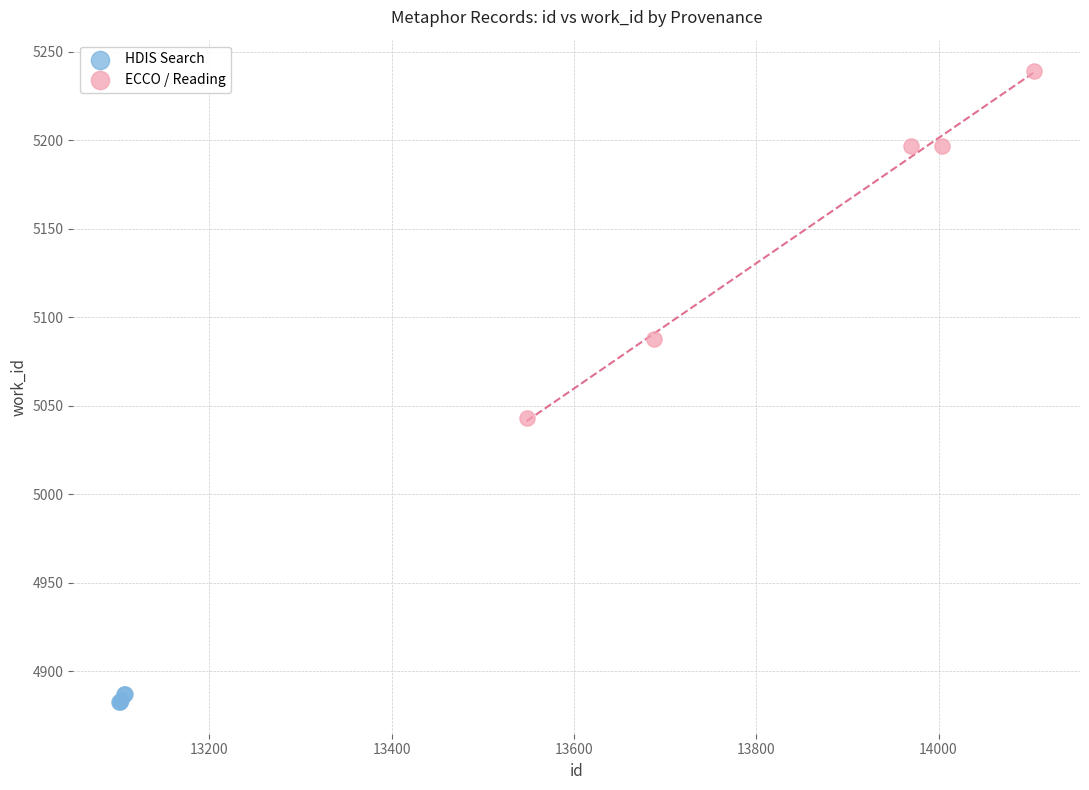

Which series reaches the maximum Y coordinate?

ECCO / Reading